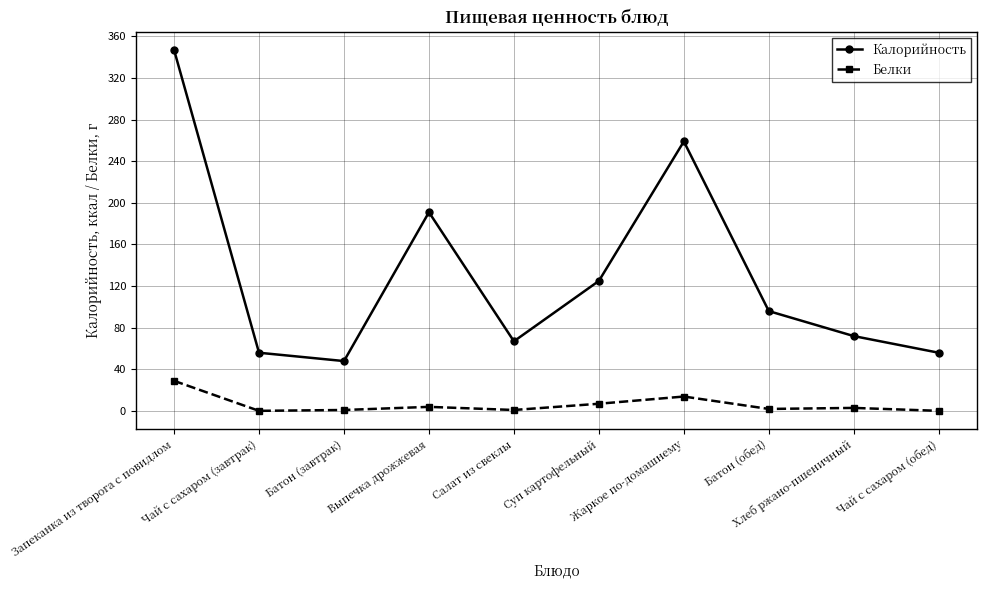

In Калорийность, how many points are lower than both neighbors (excluding endpoints)?

2